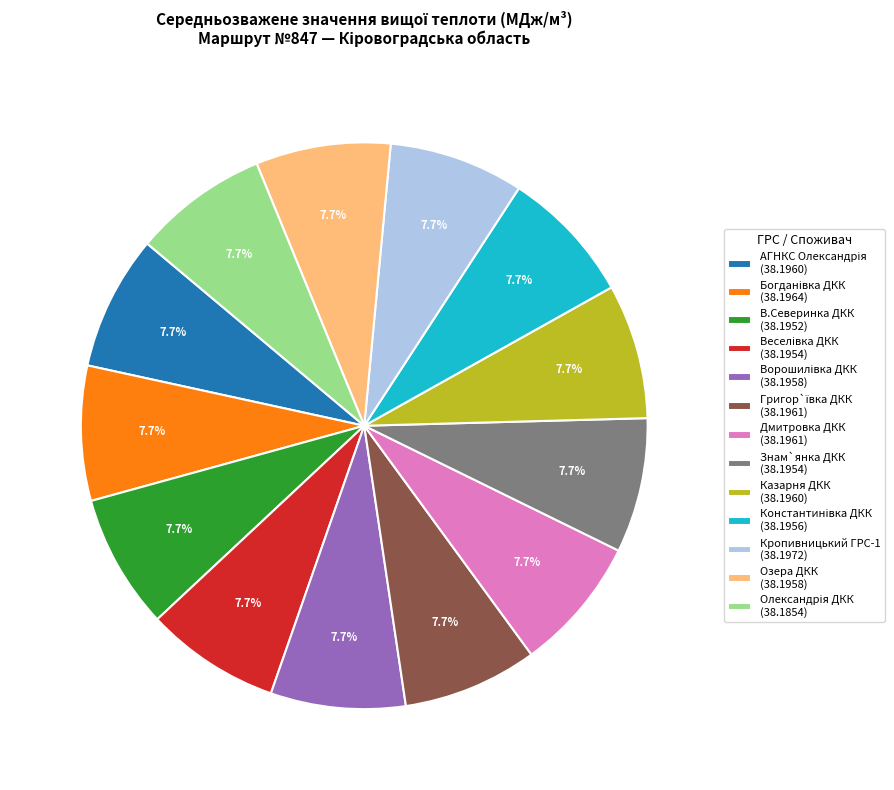

True or false: Казарня ДКК accounts for 8% of the total.

True